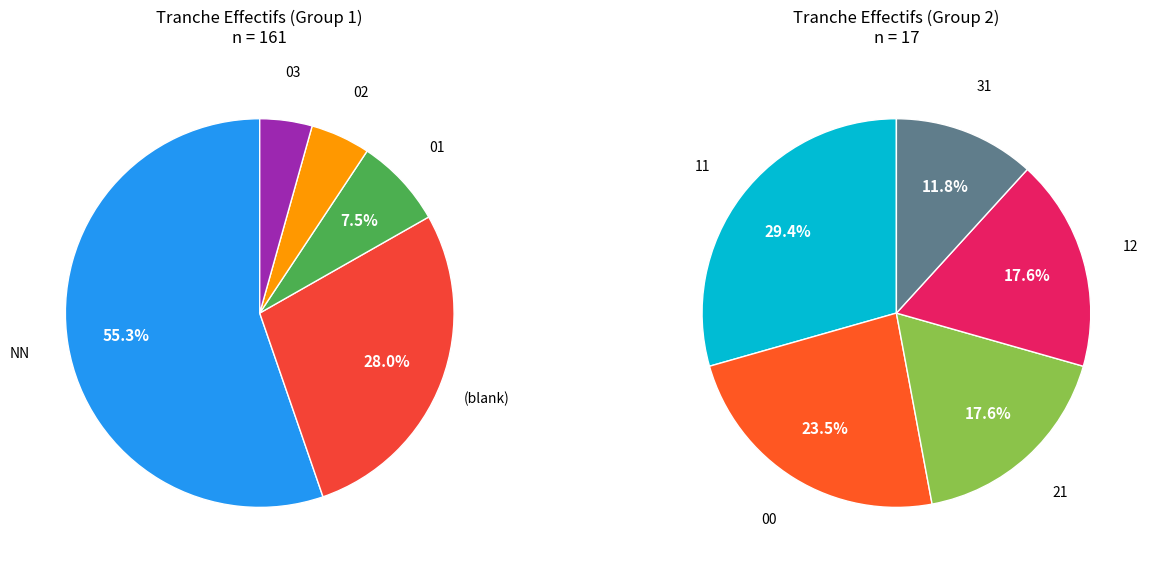

Which slice is the smallest?

31